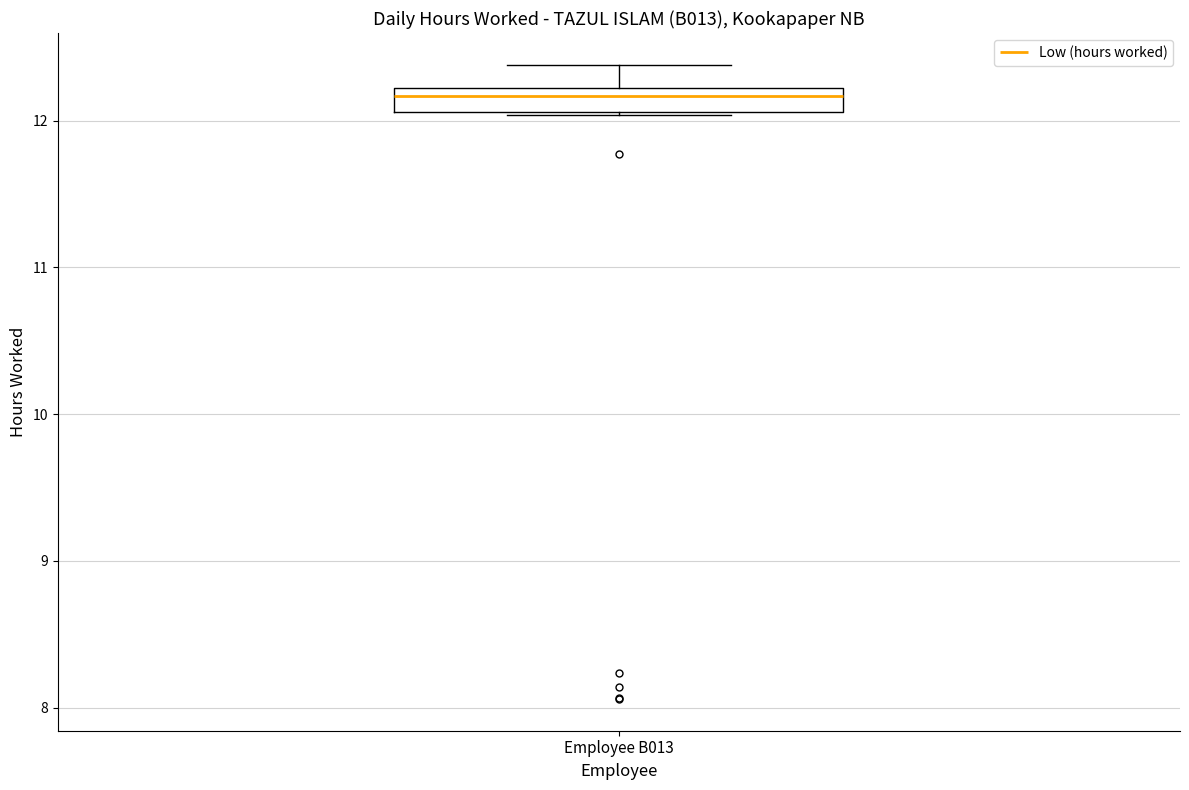

Read this box plot against the y-axis: the position of the median line, the range covered by the box, and the ends of both whiskers. The values are not printed on the chart, so give them approximately, as read against the axis.

median 12.2 (just below the box's upper edge), box 12.1 to 12.2, whiskers 12.0 to 12.4